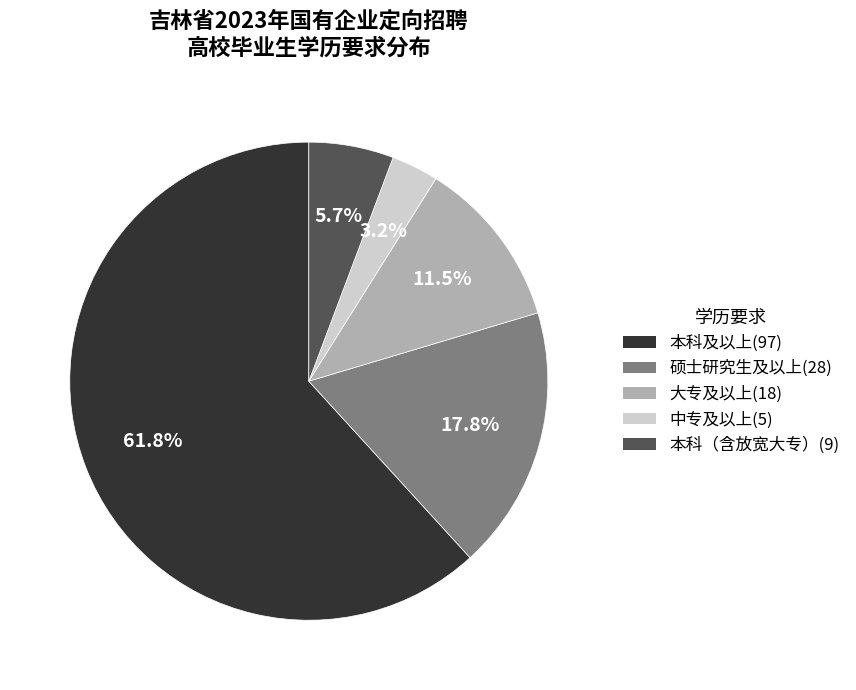

Is there any slice that represents more than half of the pie?

Yes